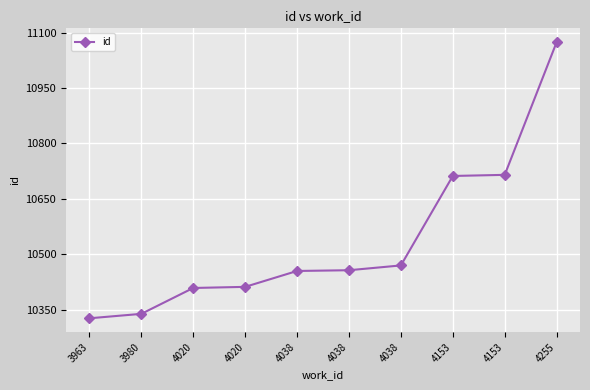

How many lines are shown in the chart?

1